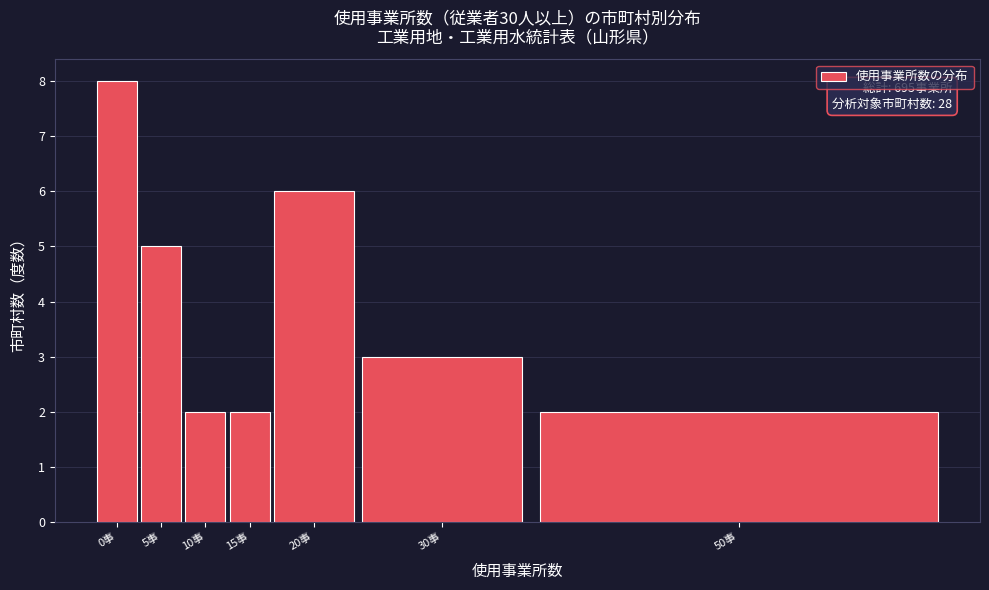

Reading left to right, what are all the values shown in this chart?

8	5	2	2	6	3	2